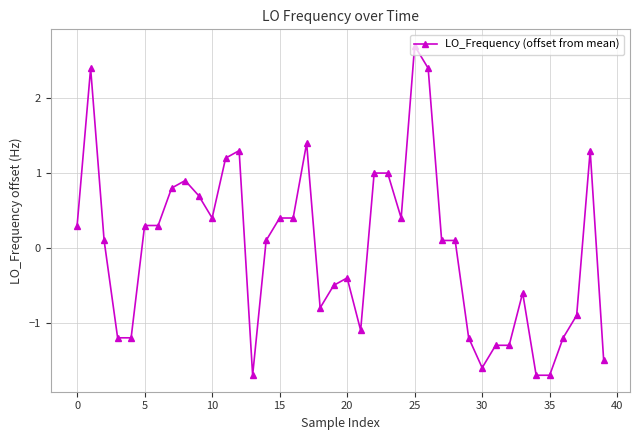

What is the difference between the second highest and minimum values?

4.1